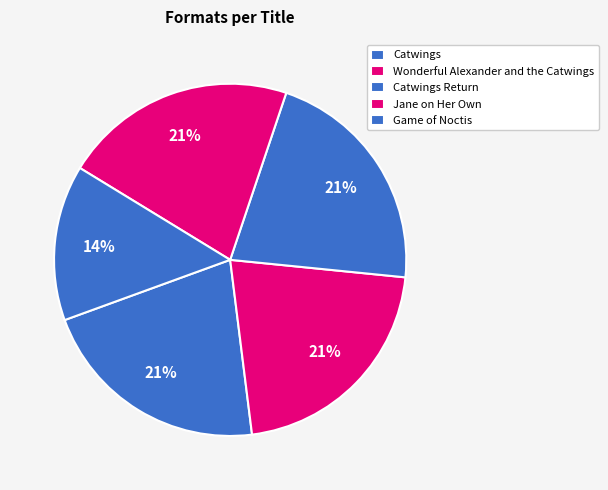

How many segments does this pie chart have?

5